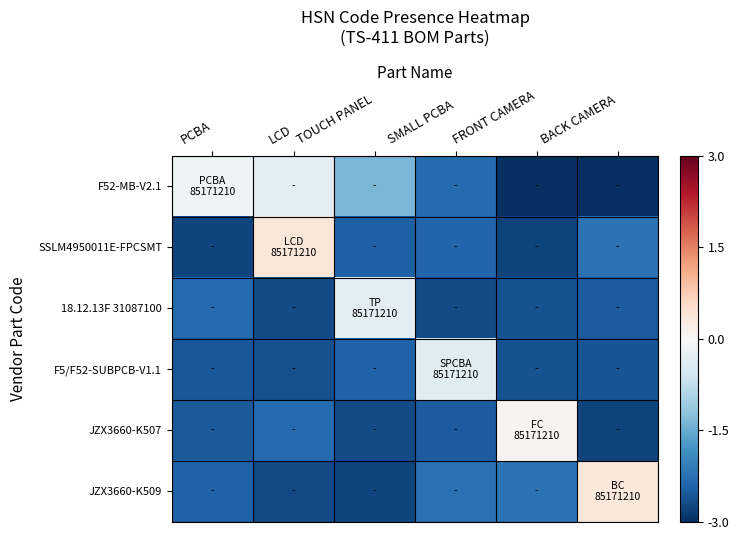

At which category is the sum across all series the highest?

LCD